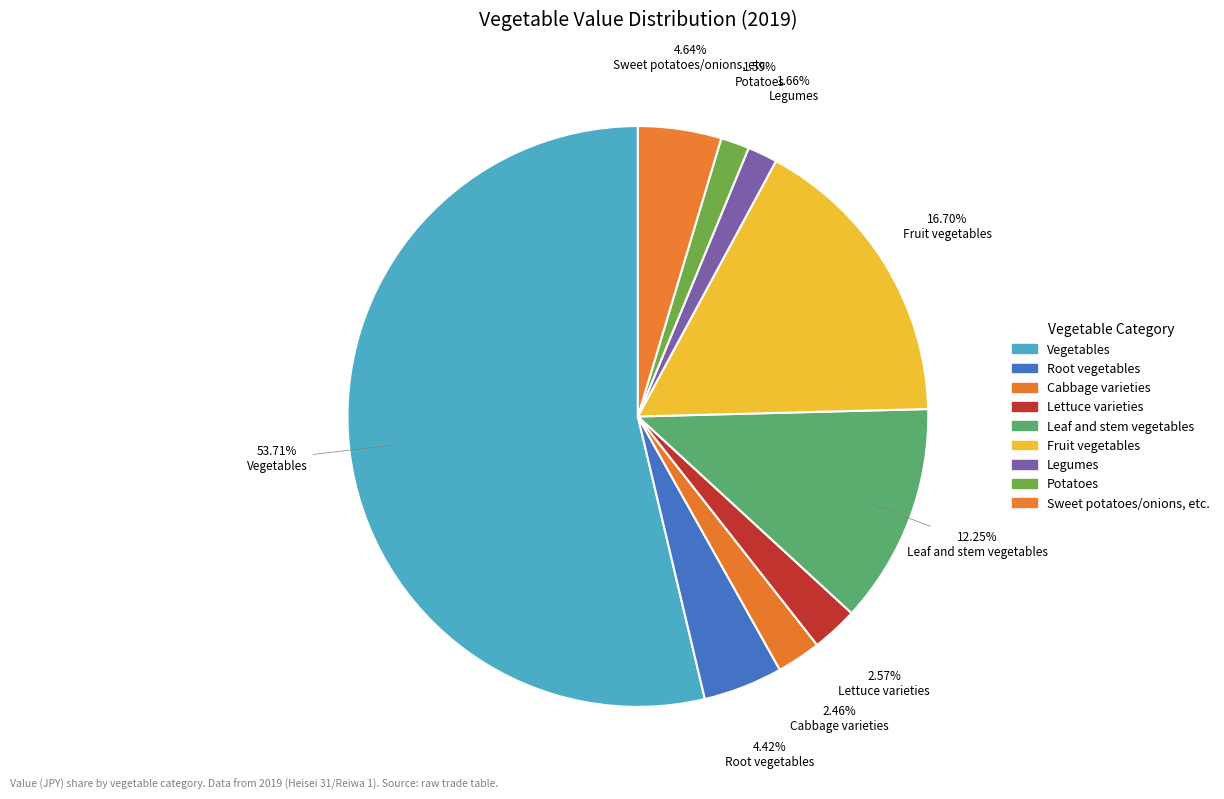

What percentage do Vegetables and Cabbage varieties together represent?

56.2%